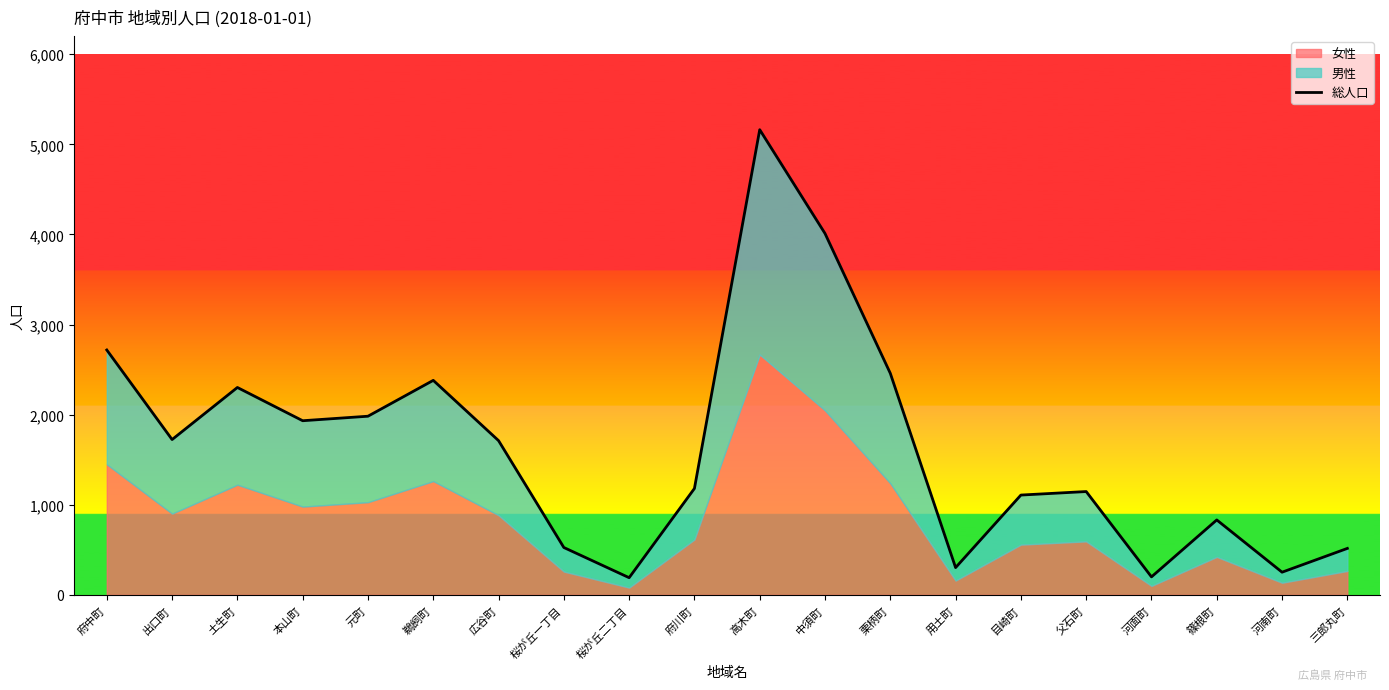

What is the difference between the maximum and minimum values?

4972